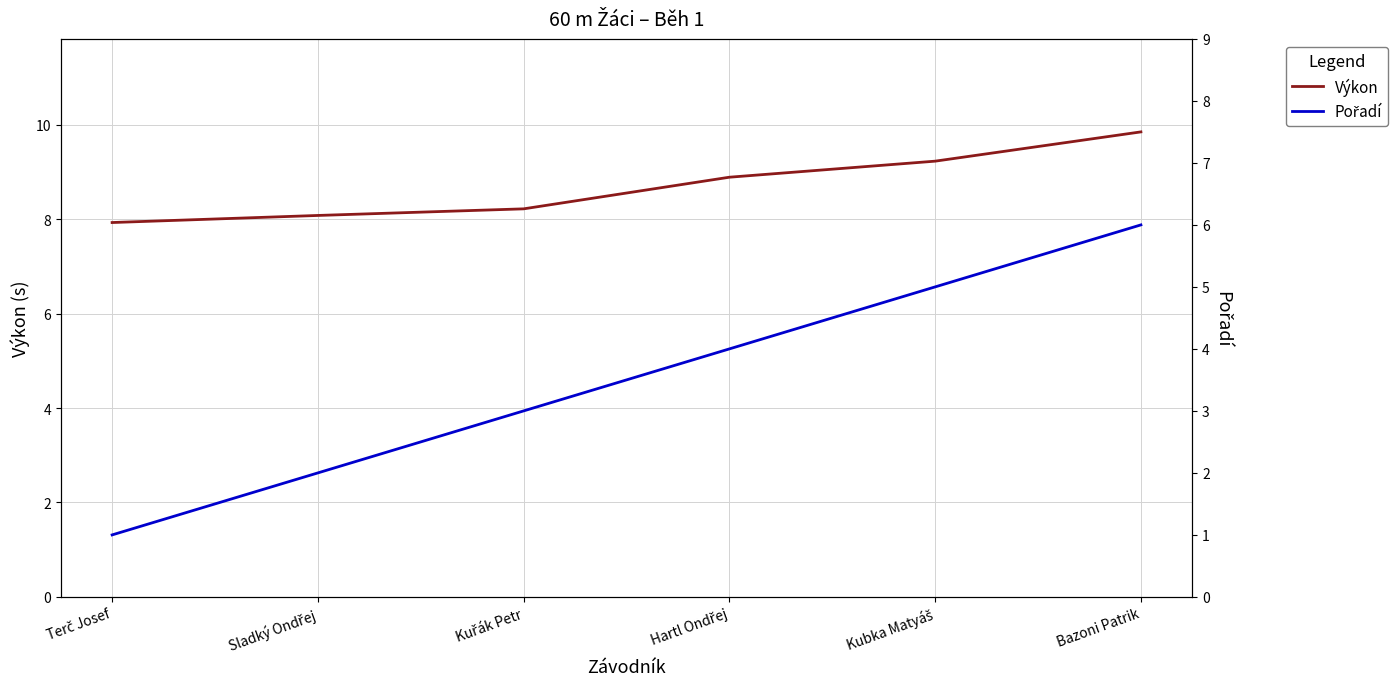

The value of Výkon at Hartl Ondřej is 8.9. True or false?

True